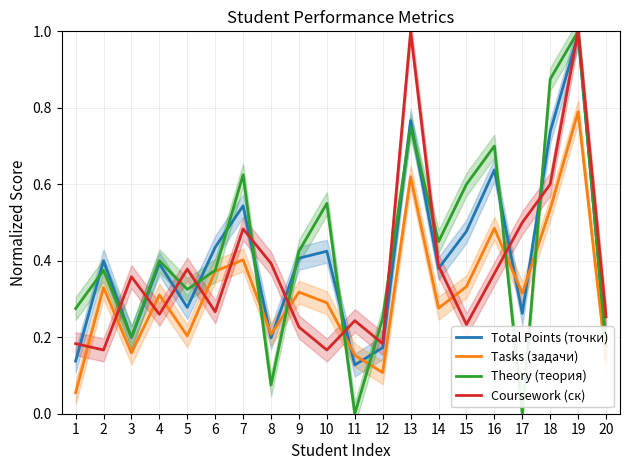

Reading left to right, transcribe all the data shown in this chart.

Total Points (точки): 1=0.1	2=0.4	3=0.2	4=0.4	5=0.3	6=0.4	7=0.5	8=0.2	9=0.4	10=0.4	11=0.1	12=0.2	13=0.8	14=0.4	15=0.5	16=0.6	17=0.3	18=0.7	19=1.0	20=0.2
Tasks (задачи): 1=0.1	2=0.3	3=0.2	4=0.3	5=0.2	6=0.4	7=0.4	8=0.2	9=0.3	10=0.3	11=0.2	12=0.1	13=0.6	14=0.3	15=0.3	16=0.5	17=0.3	18=0.5	19=0.8	20=0.1
Theory (теория): 1=0.3	2=0.4	3=0.2	4=0.4	5=0.3	6=0.4	7=0.6	8=0.1	9=0.4	10=0.6	11=0.0	12=0.2	13=0.8	14=0.5	15=0.6	16=0.7	17=0.0	18=0.9	19=1.0	20=0.2
Coursework (ск): 1=0.2	2=0.2	3=0.4	4=0.3	5=0.4	6=0.3	7=0.5	8=0.4	9=0.2	10=0.2	11=0.2	12=0.2	13=1.0	14=0.4	15=0.2	16=0.4	17=0.5	18=0.6	19=1.0	20=0.3